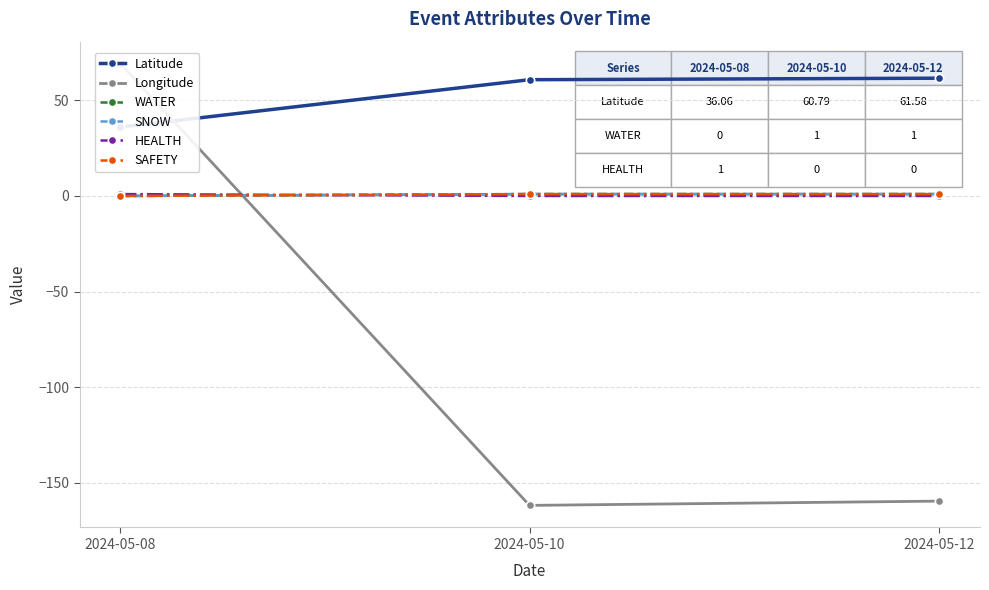

At which category does the chart reach its peak across all series?

2024-05-08